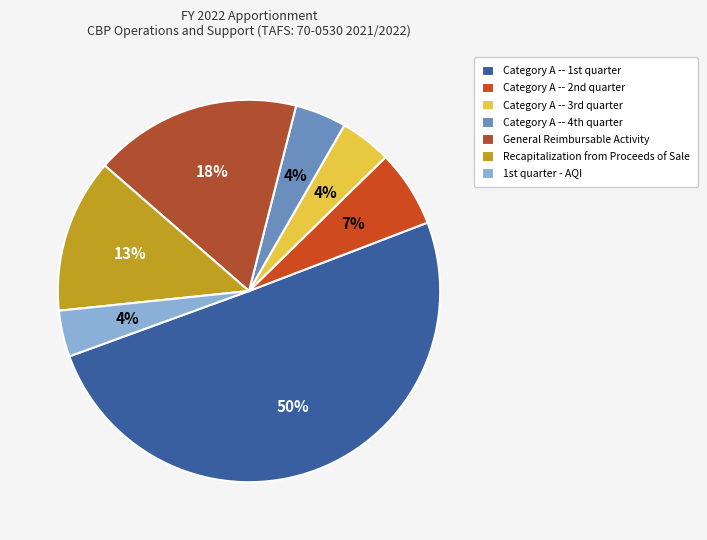

To the nearest percent, what is the average slice percentage?

14%